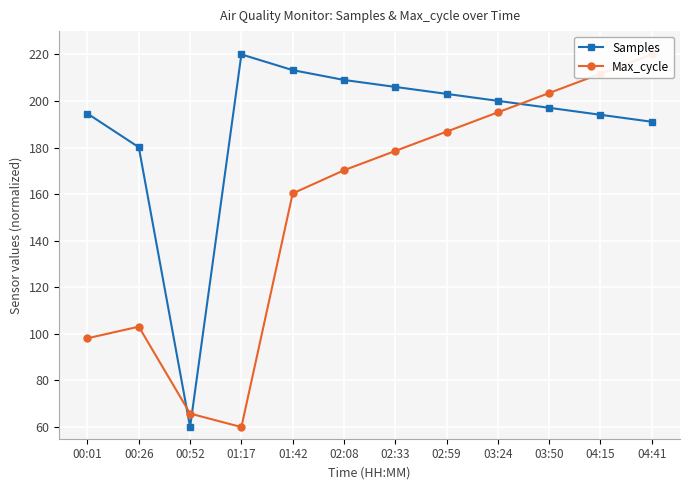

Rank the series by their average value, from highest to lowest.

Samples, Max_cycle